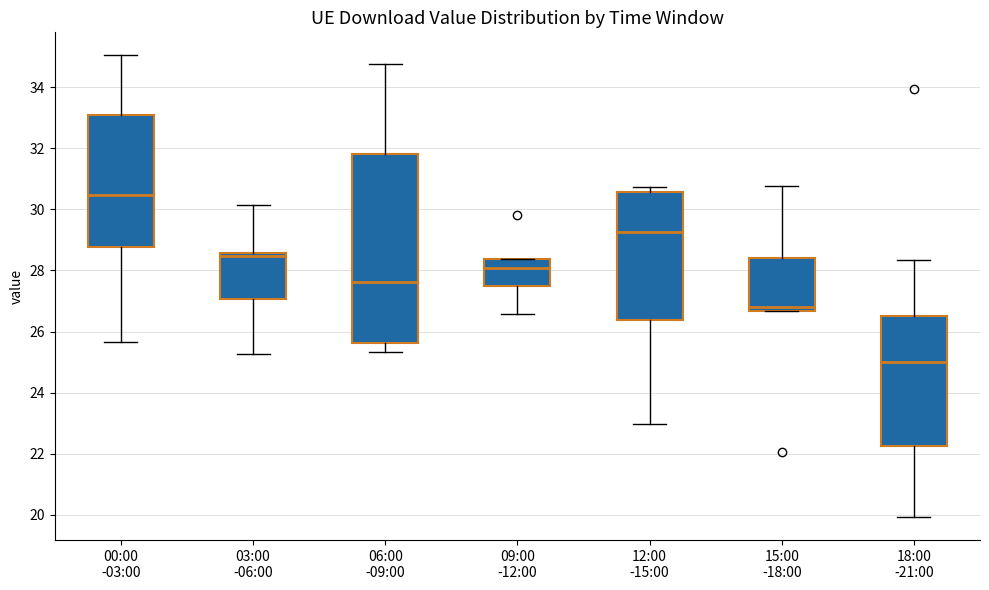

Reading left to right, read every box against the y-axis: the position of its median line, the range the box covers, and the ends of its whiskers. The values are not printed on the chart, so give them approximately, as read against the axis.

00:00 -03:00: median 30.4, box 28.8 to 33.2, whiskers 25.6 to 35.0
03:00 -06:00: median 28.4, box 27.0 to 28.6, whiskers 25.2 to 30.2
06:00 -09:00: median 27.6, box 25.6 to 31.8, whiskers 25.4 to 34.8
09:00 -12:00: median 28.0, box 27.6 to 28.4, whiskers 26.6 to 28.4
12:00 -15:00: median 29.2, box 26.4 to 30.6, whiskers 23.0 to 30.8
15:00 -18:00: median 26.8, box 26.6 to 28.4, whiskers 26.6 to 30.8
18:00 -21:00: median 25.0, box 22.2 to 26.6, whiskers 20.0 to 28.4